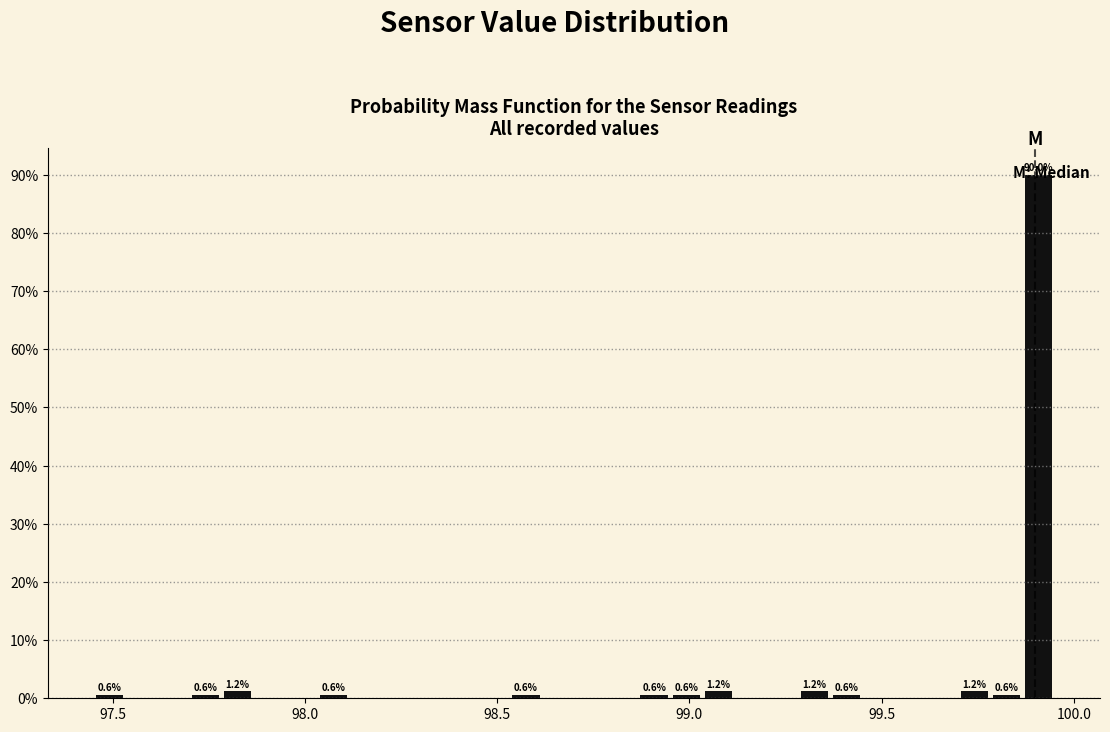

Around what value on the x-axis is the tallest bar? Give the approximate position of its centre, as read against the axis.

99.90